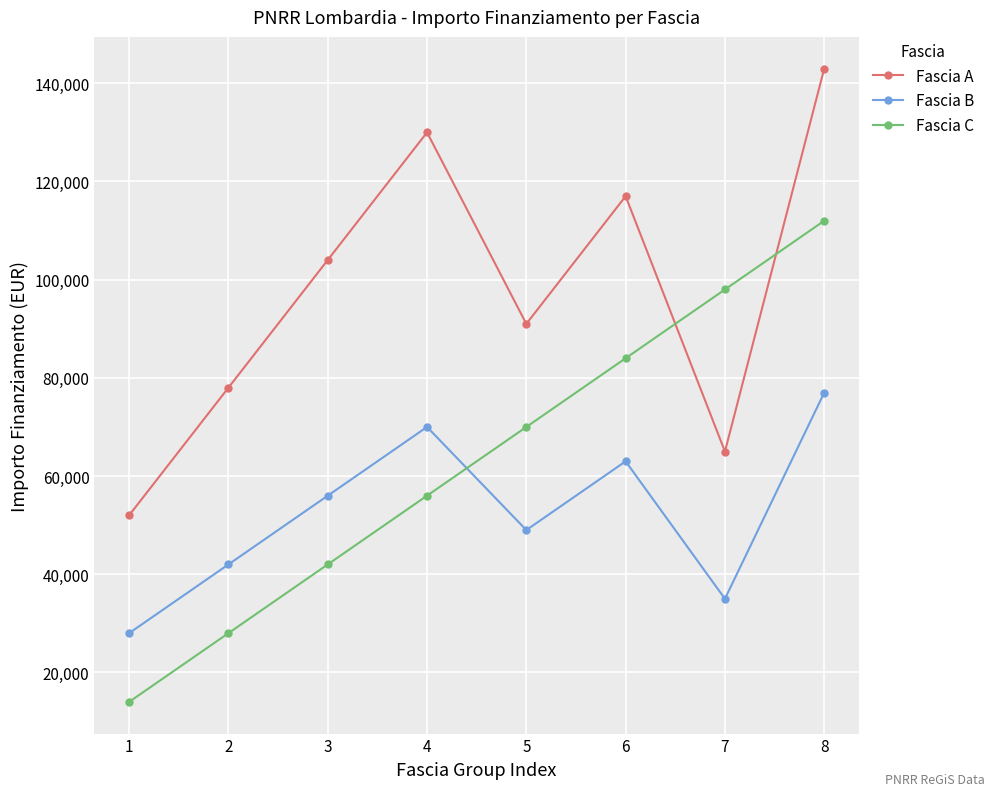

How many interior local peaks does the Fascia A series have?

2